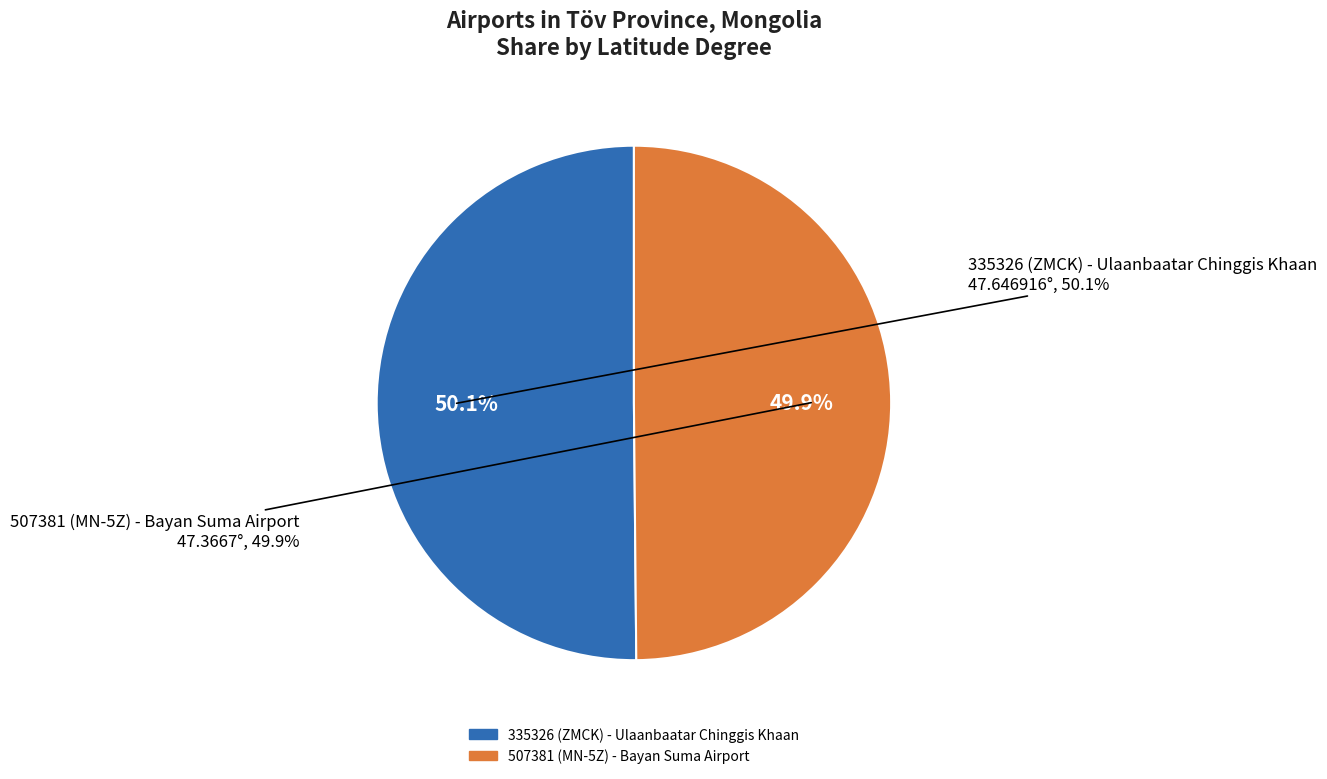

Does 335326 (ZMCK) - Ulaanbaatar Chinggis Khaan account for over 50% of the chart?

Yes